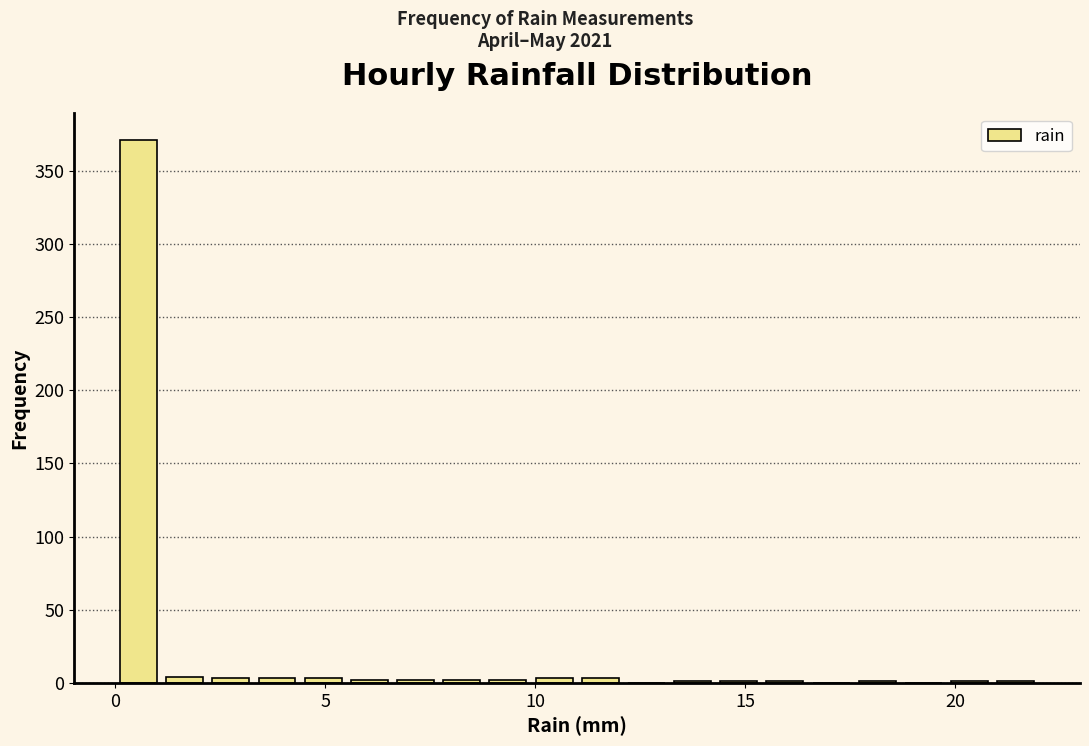

Around what value on the x-axis is the tallest bar? Give the approximate position of its centre, as read against the axis.

0.5